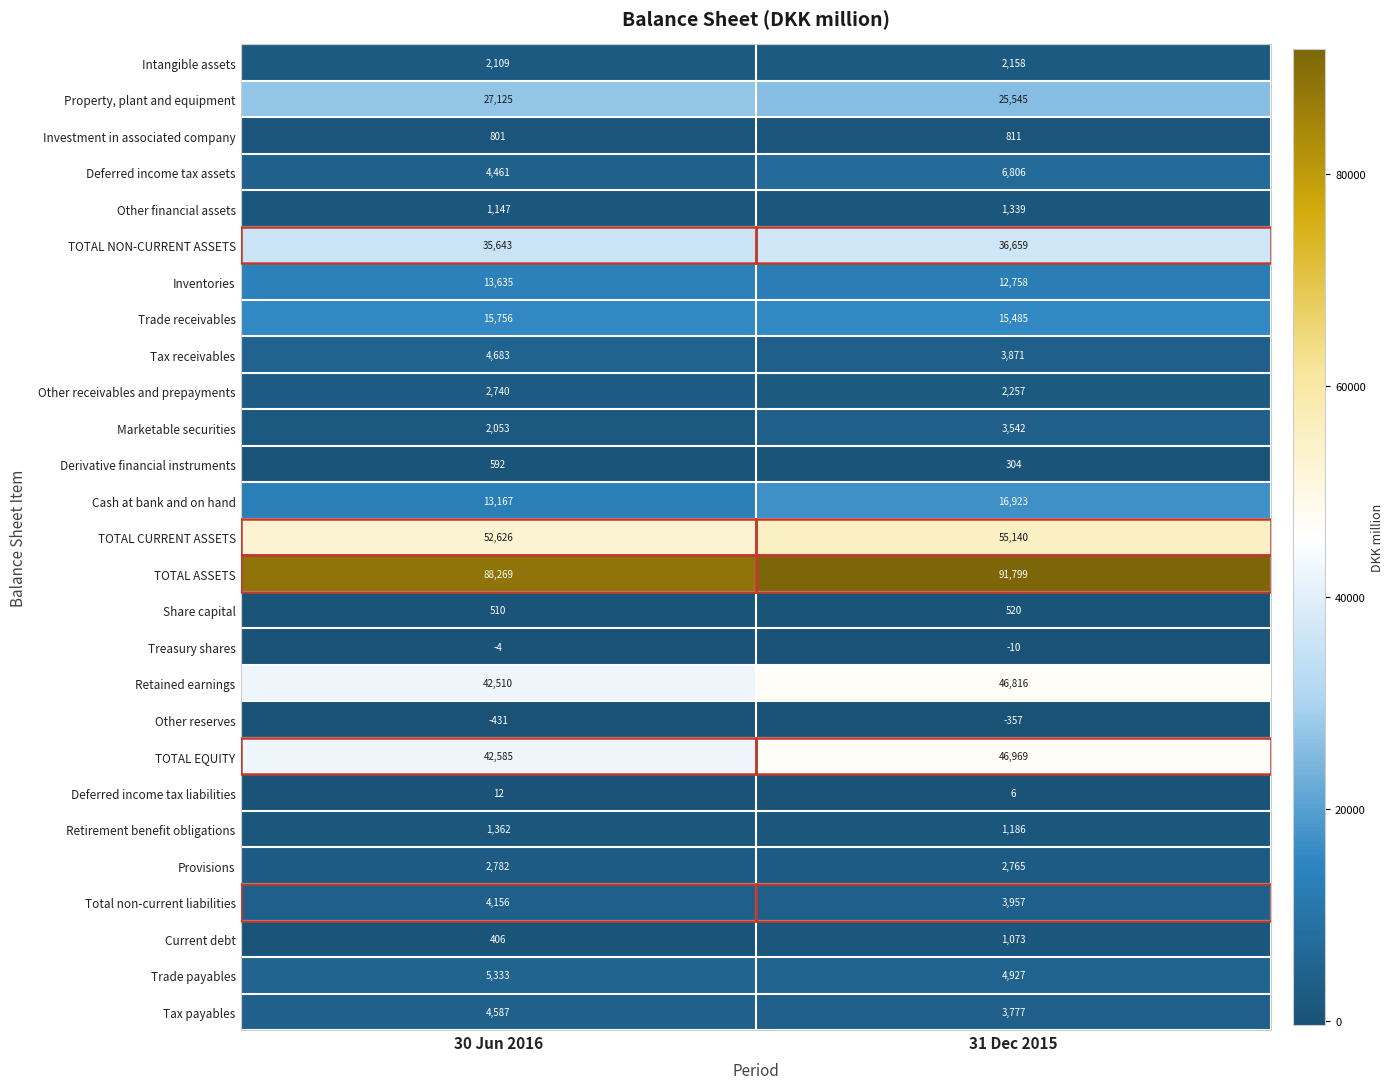

The value of Tax receivables at 31 Dec 2015 is 1012. True or false?

False